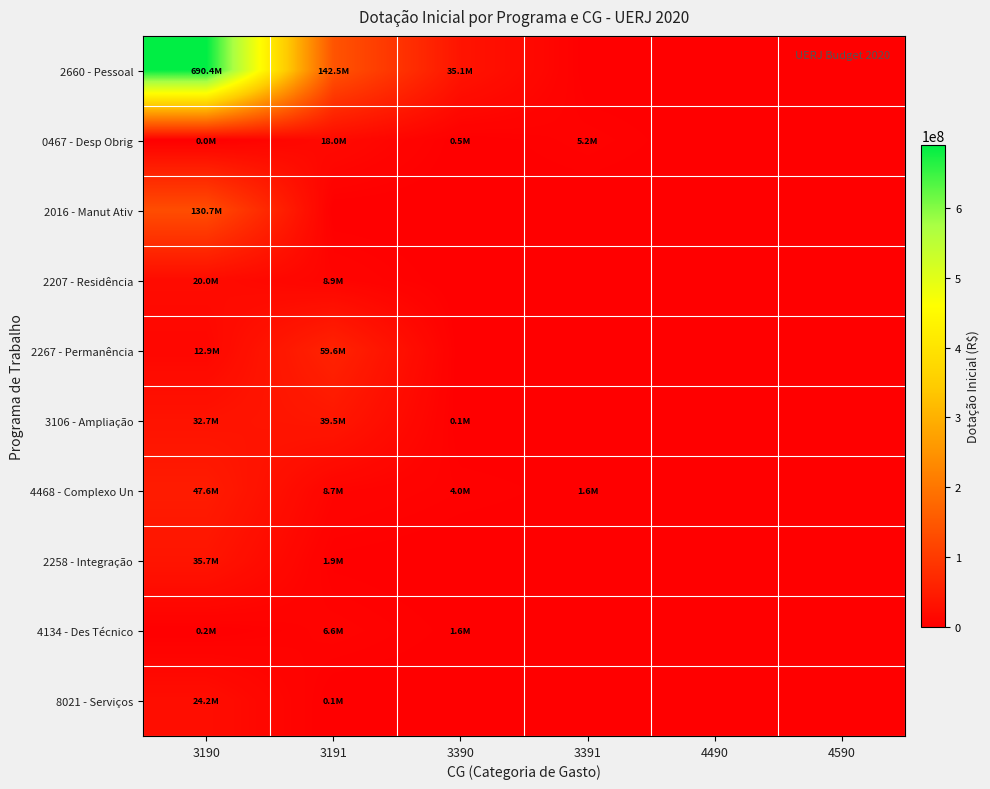

Reading left to right, list all the values displayed in this chart.

2660 - Pessoal: 3190=690387628	3191=142488266	3390=35116744	3391=0	4490=0	4590=0
0467 - Desp Obrig: 3190=10000	3191=18004350	3390=495327	3391=5168242	4490=0	4590=0
2016 - Manut Ativ: 3190=130736964	3191=0	3390=0	3391=0	4490=0	4590=0
2207 - Residência: 3190=20017320	3191=8926680	3390=0	3391=0	4490=0	4590=0
2267 - Permanência: 3190=12898000	3191=59564000	3390=0	3391=0	4490=0	4590=0
3106 - Ampliação: 3190=32671078	3191=39505953	3390=100000	3391=0	4490=0	4590=0
4468 - Complexo Un: 3190=47640845	3191=8689760	3390=4000000	3391=1581000	4490=0	4590=0
2258 - Integração: 3190=35689318	3191=1864000	3390=0	3391=0	4490=0	4590=0
4134 - Des Técnico: 3190=200500	3191=6626970	3390=1605000	3391=0	4490=0	4590=0
8021 - Serviços: 3190=24196764	3191=80000	3390=0	3391=0	4490=0	4590=0